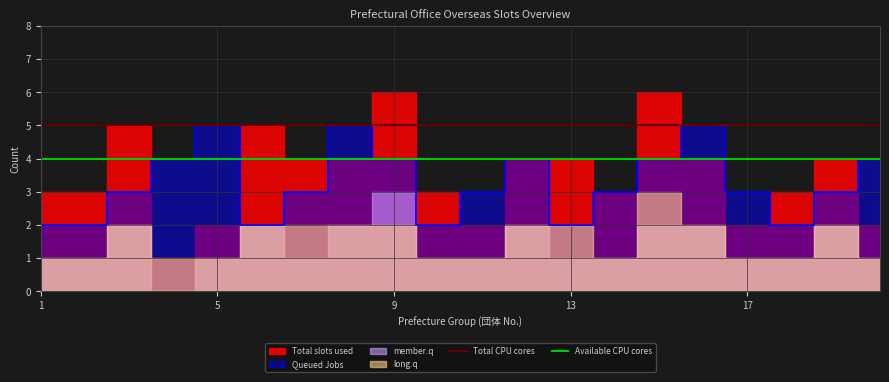

True or false: Available CPU cores and Total CPU cores cross at least once.

False